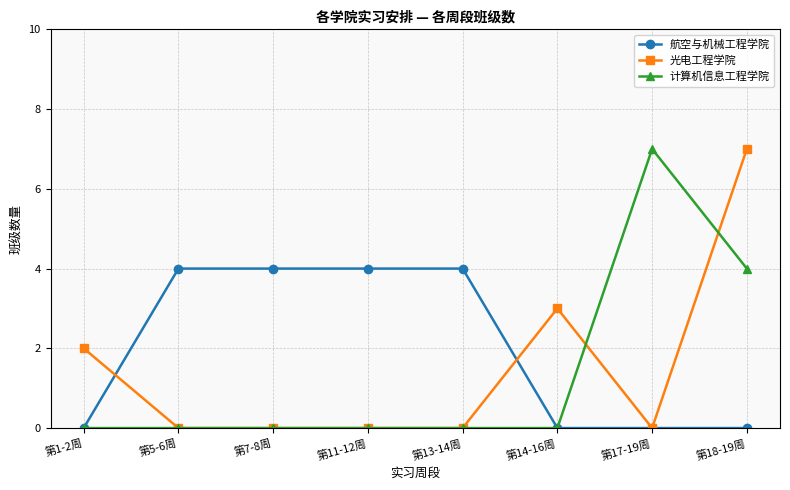

What is the difference between the 航空与机械工程学院 values at 第17-19周 and 第7-8周?

4